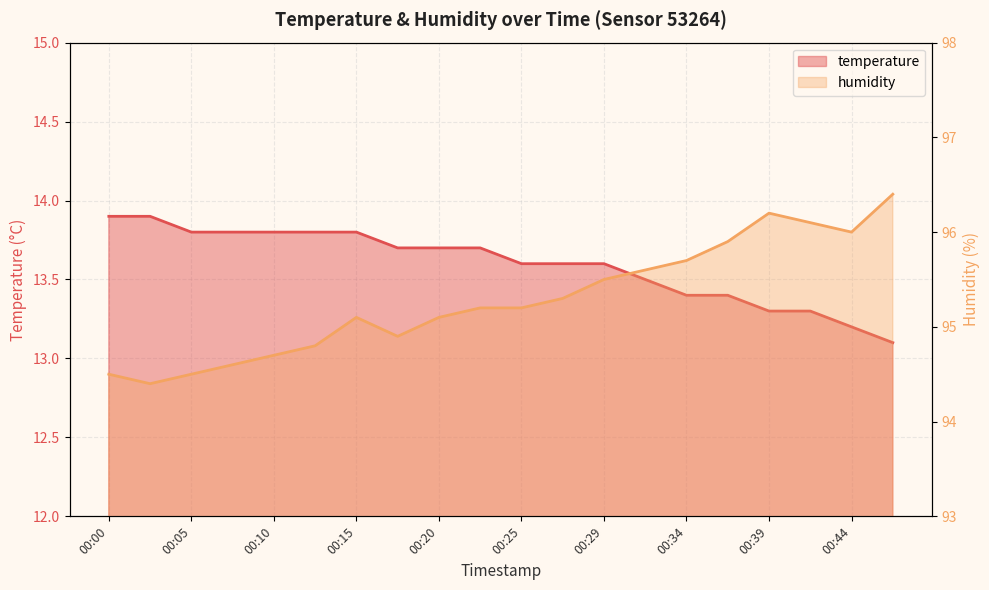

Which series has the largest total across all categories?

humidity